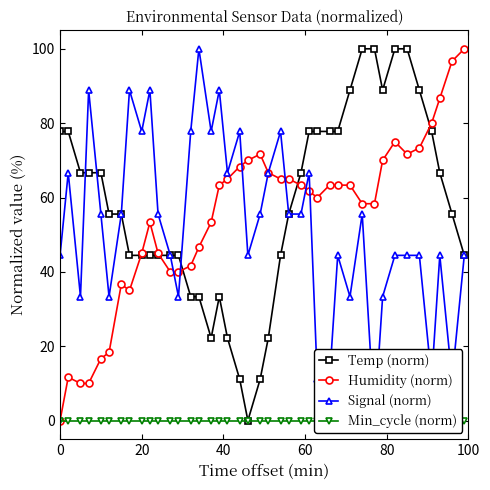

True or false: Humidity (norm) has more than 0 interior local peaks.

True